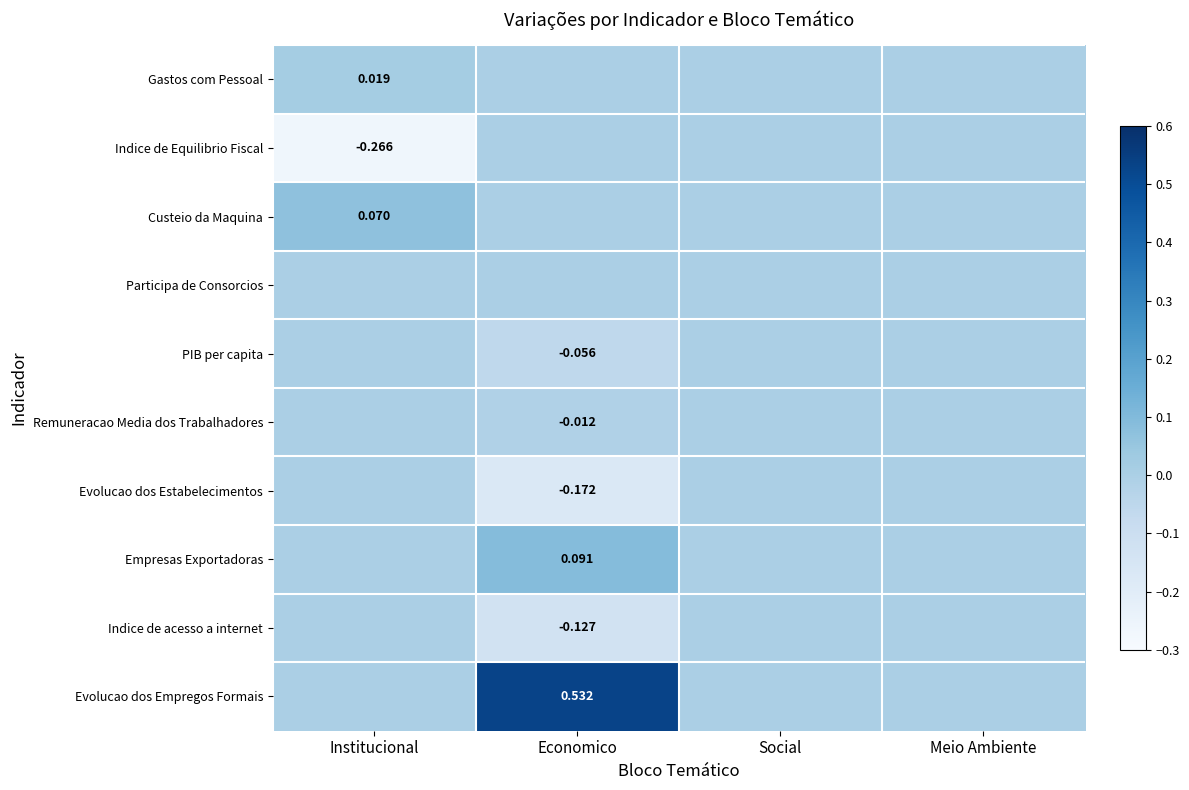

Which series has the largest total across all categories?

Evolucao dos Empregos Formais